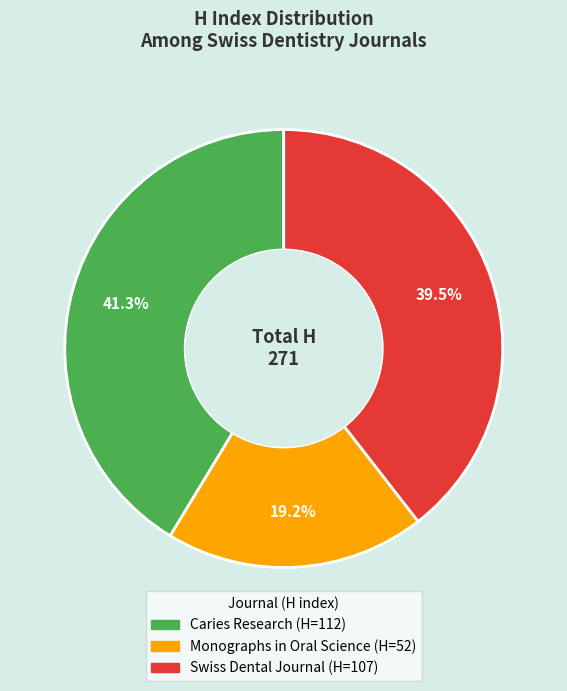

Rank the categories by value from highest to lowest.

Caries Research, Swiss Dental Journal, Monographs in Oral Science